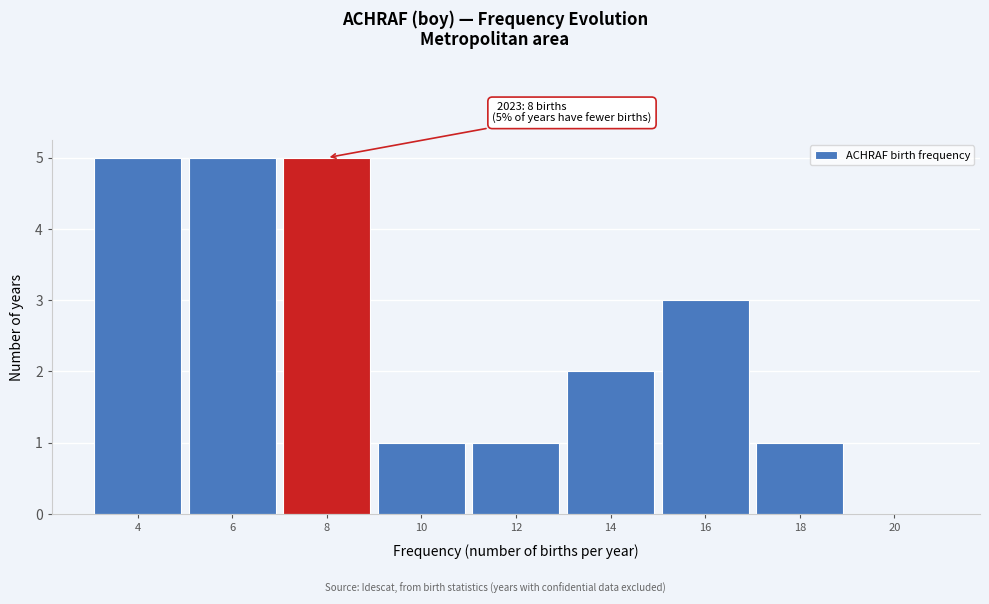

Reading right to left, what are all the values shown in this chart?

20=0	18=1	16=3	14=2	12=1	10=1	8=5	6=5	4=5